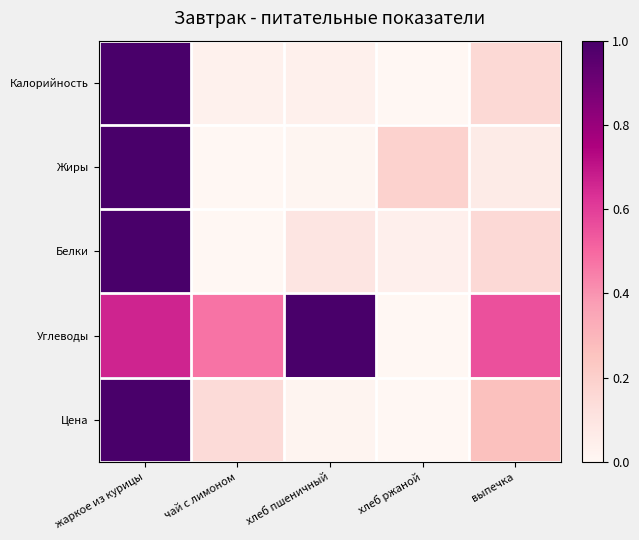

Rank the series by their maximum value, from highest to lowest.

Калорийность, Жиры, Белки, Углеводы, Цена